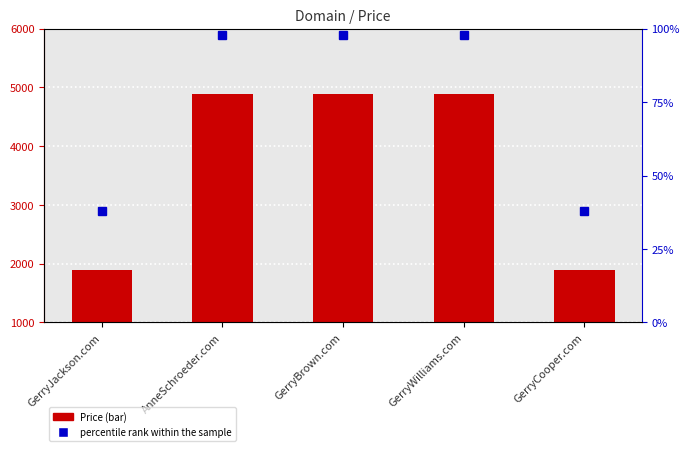

What is the minimum value shown in the chart?

1888